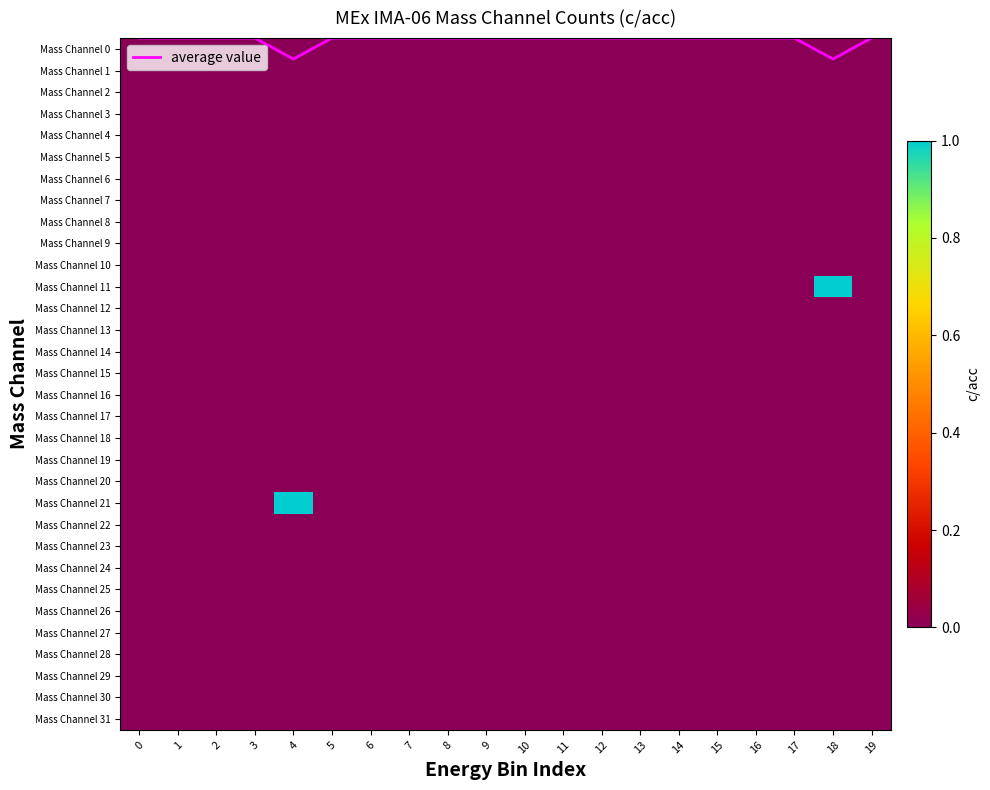

True or false: Mass Channel 28 has a value of 0.0 at 0.

True